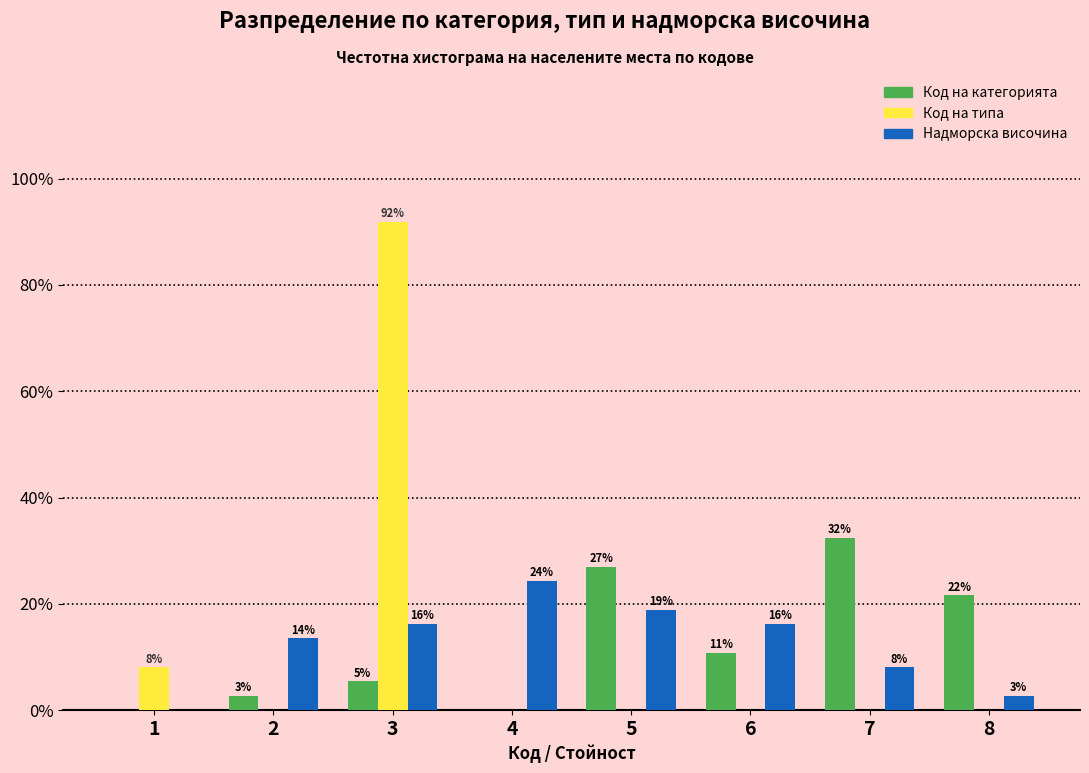

How many groups of bars are there?

8